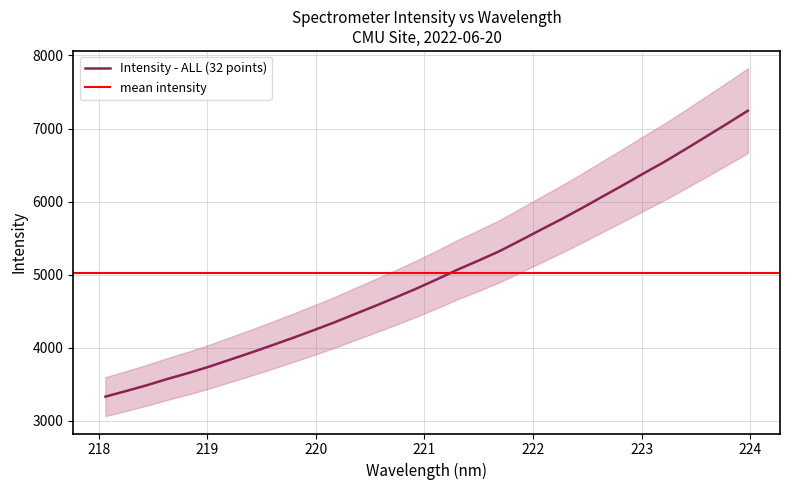

Reading right to left, transcribe all the data shown in this chart.

223.9802=7244.5	223.7895=7066.9	223.5987=6892.7	223.408=6720.1	223.2172=6549.8	223.0264=6392.1	222.8355=6230.0	222.6447=6072.8	222.4538=5914.1	222.263=5760.8	222.0721=5615.1	221.8812=5466.9	221.6902=5321.6	221.4993=5194.3	221.3083=5071.8	221.1174=4938.6	220.9264=4810.9	220.7354=4690.1	220.5444=4572.4	220.3533=4458.6	220.1623=4343.5	219.9712=4236.9	219.7801=4132.1	219.589=4031.2	219.3979=3932.5	219.2067=3837.2	219.0156=3742.1	218.8244=3655.0	218.6332=3574.9	218.442=3488.1	218.2508=3409.1	218.0596=3332.2